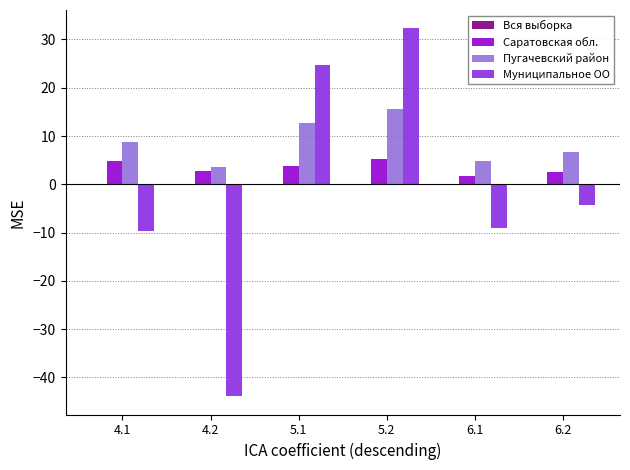

Which series has the widest spread of values?

Муниципальное ОО